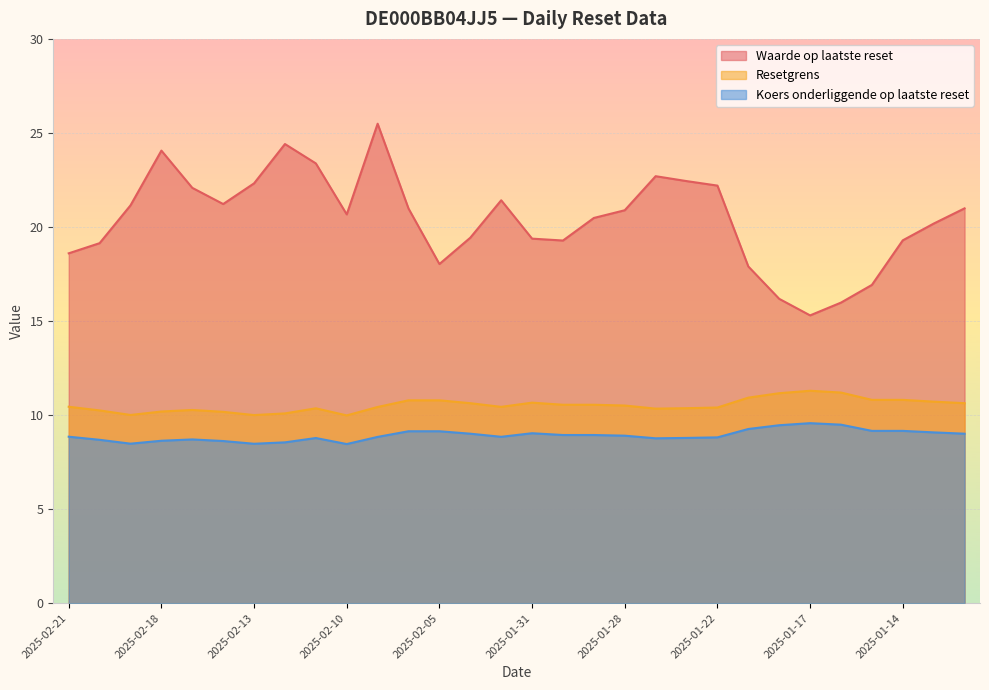

Does the chart display data point markers on the line(s)?

No